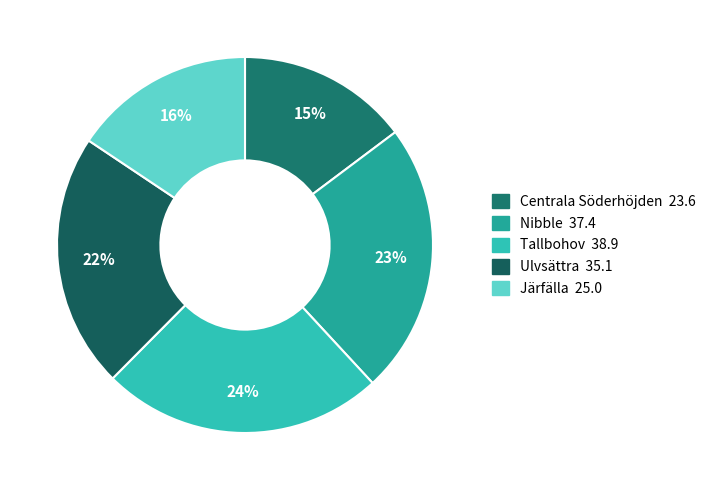

Is Nibble the majority of the pie?

No